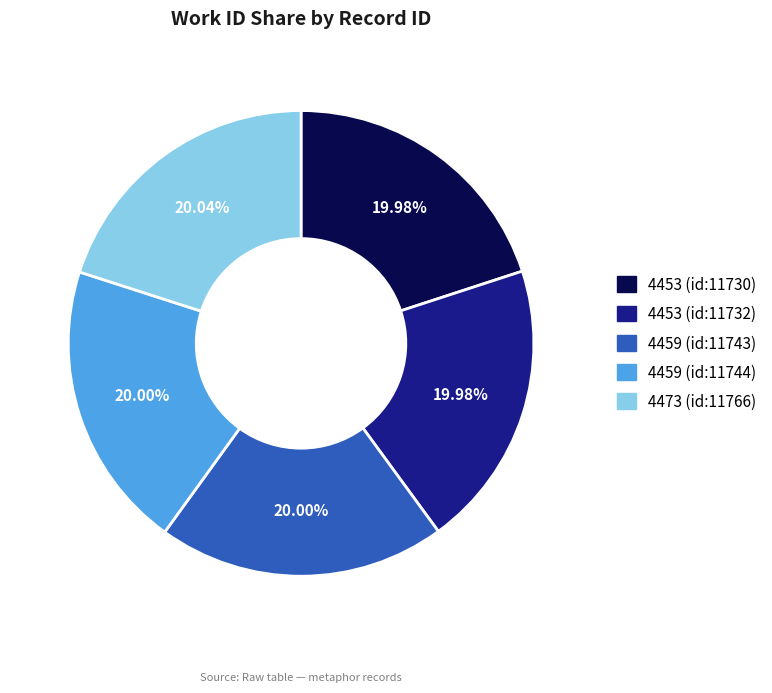

True or false: 4459 (id:11744) accounts for 20% of the total.

True